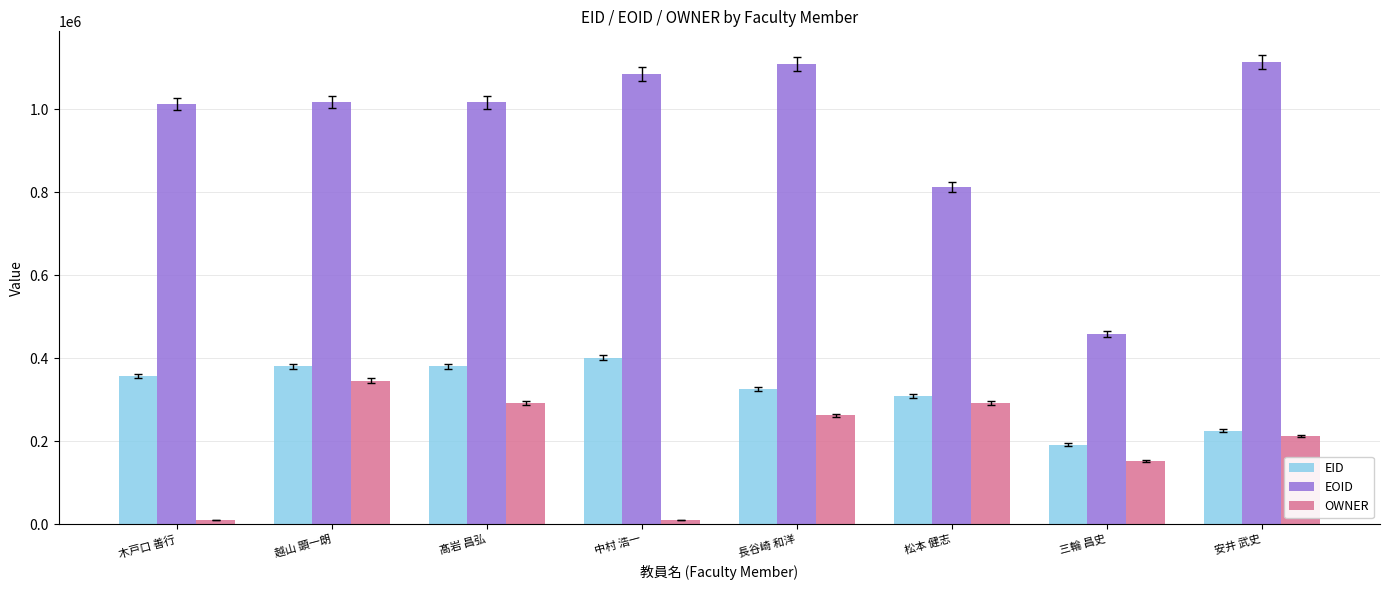

At how many categories does at least one series exceed 384542?

8